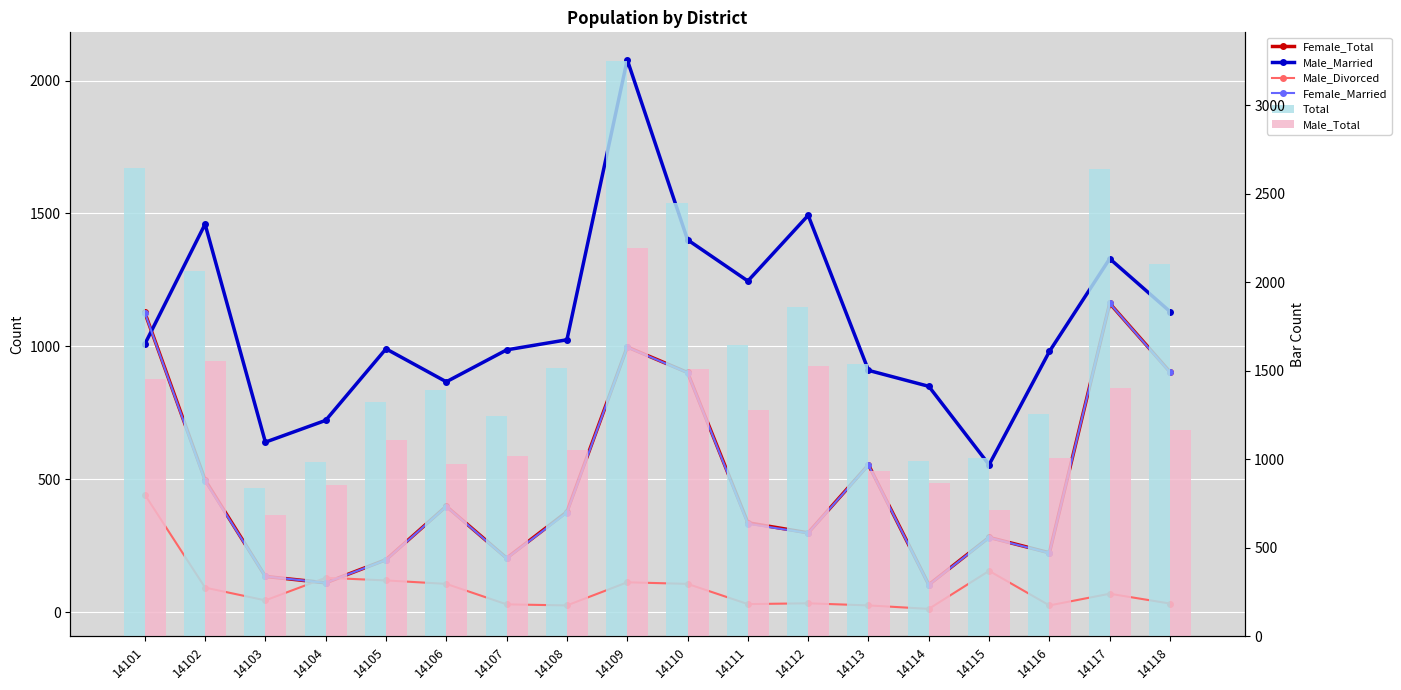

Does the chart contain any negative values?

No